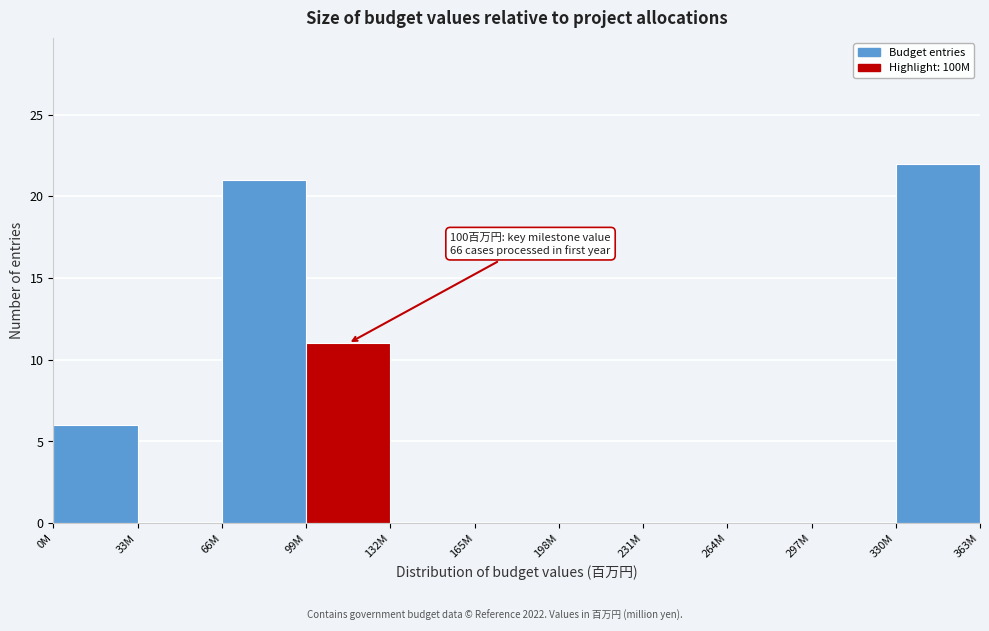

Reading left to right, transcribe all the data shown in this chart.

0M=6	33M=0	66M=21	99M=11	132M=0	165M=0	198M=0	231M=0	264M=0	297M=0	330M=22